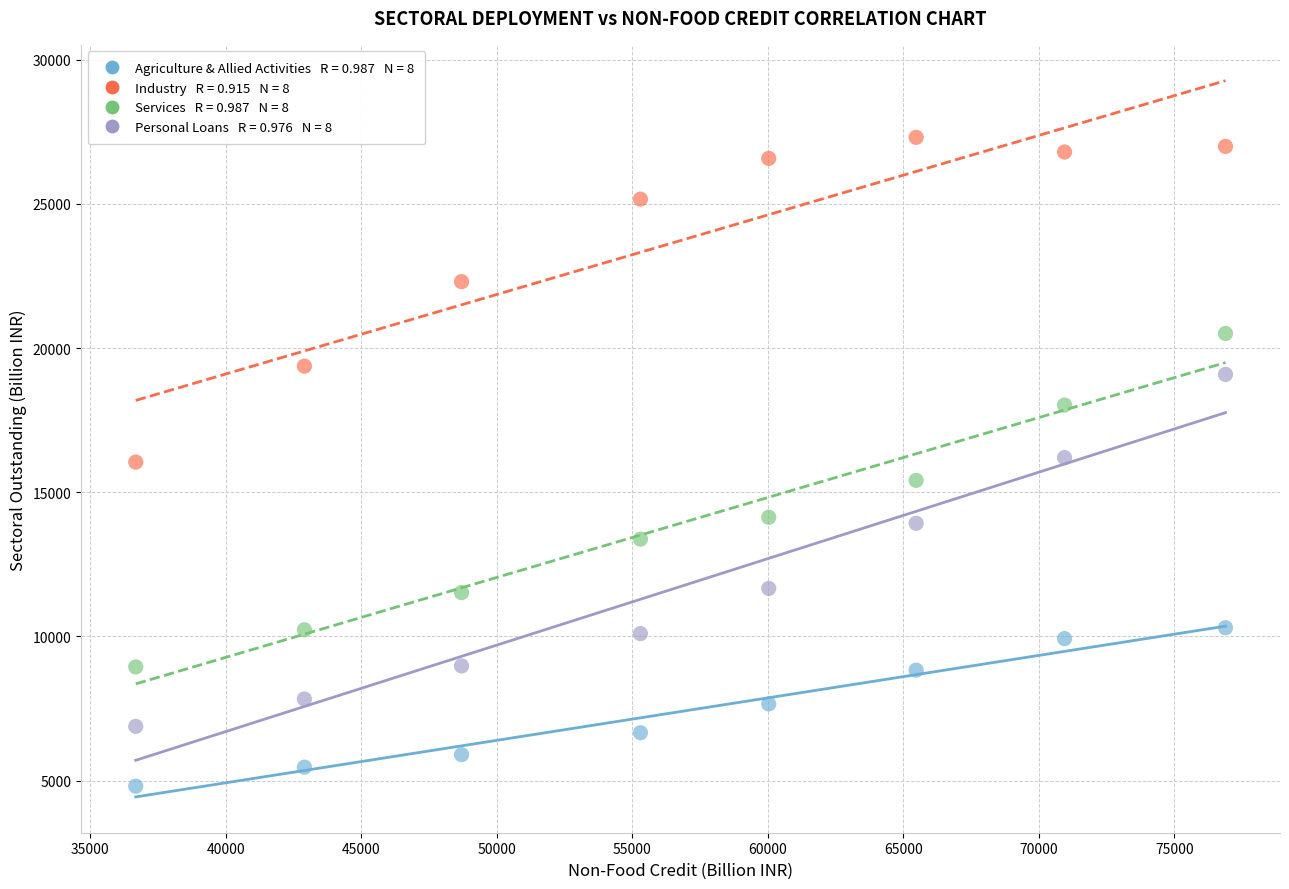

Across all data points, what is the range of Y values (max minus min)?

22500.4